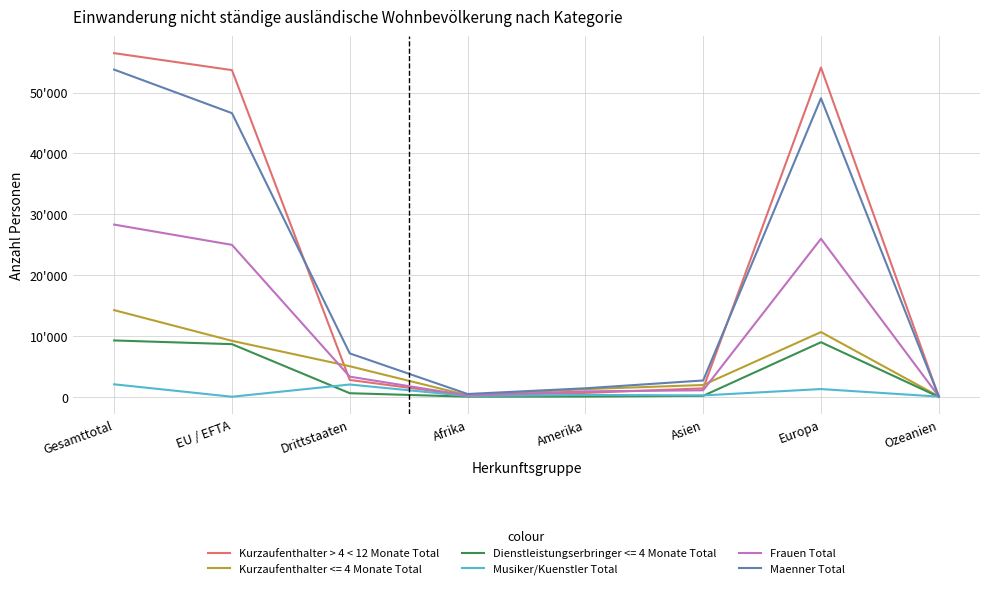

True or false: Musiker/Kuenstler Total and Kurzaufenthalter > 4 < 12 Monate Total cross at least once.

False